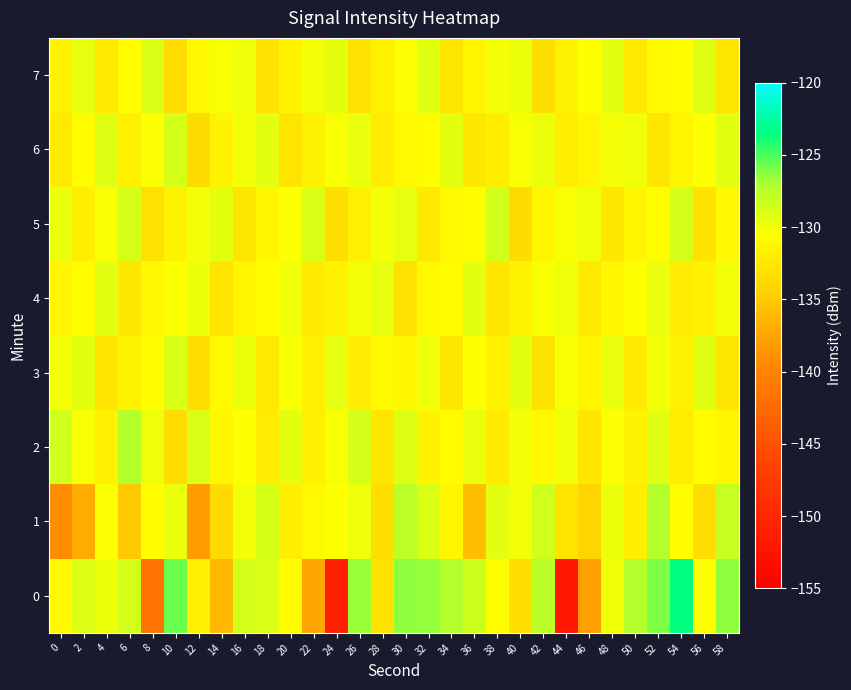

Reading left to right, list all the values displayed in this chart.

0: 0=-131.1	2=-129.1	4=-129.8	6=-128.6	8=-141.6	10=-125.7	12=-131.8	14=-136.2	16=-128.6	18=-129.0	20=-130.7	22=-137.4	24=-151.0	26=-126.6	28=-132.9	30=-126.4	32=-126.6	34=-127.3	36=-128.4	38=-130.7	40=-133.3	42=-127.5	44=-152.0	46=-137.9	48=-130.0	50=-127.3	52=-126.1	54=-123.5	56=-130.4	58=-126.4
1: 0=-139.2	2=-137.0	4=-130.3	6=-134.9	8=-130.6	10=-129.6	12=-138.1	14=-133.6	16=-130.0	18=-128.8	20=-132.0	22=-131.0	24=-130.5	26=-129.8	28=-133.2	30=-127.6	32=-128.9	34=-131.4	36=-135.7	38=-129.3	40=-130.1	42=-128.5	44=-132.8	46=-134.1	48=-129.7	50=-131.9	52=-127.3	54=-130.6	56=-133.4	58=-128.2
2: 0=-128.5	2=-130.2	4=-131.7	6=-127.3	8=-129.8	10=-133.4	12=-128.9	14=-131.2	16=-130.5	18=-132.1	20=-129.4	22=-131.8	24=-130.3	26=-128.7	28=-132.6	30=-129.1	32=-131.5	34=-130.8	36=-129.6	38=-132.3	40=-130.0	42=-131.1	44=-129.9	46=-132.7	48=-130.4	50=-131.6	52=-129.2	54=-132.0	56=-130.7	58=-131.3
3: 0=-130.1	2=-129.4	4=-132.8	6=-131.5	8=-130.6	10=-128.9	12=-133.2	14=-131.0	16=-129.7	18=-132.4	20=-130.3	22=-131.8	24=-129.5	26=-132.1	28=-130.9	30=-131.2	32=-129.8	34=-132.6	36=-130.5	38=-131.7	40=-129.3	42=-132.9	44=-130.2	46=-131.4	48=-129.6	50=-132.3	52=-130.0	54=-131.6	56=-129.1	58=-132.7
4: 0=-131.4	2=-130.8	4=-129.2	6=-132.5	8=-131.1	10=-130.4	12=-129.7	14=-132.8	16=-131.3	18=-130.6	20=-129.9	22=-132.2	24=-131.6	26=-130.1	28=-129.5	30=-132.9	32=-131.0	34=-130.7	36=-129.3	38=-132.6	40=-131.5	42=-130.2	44=-129.8	46=-132.4	48=-131.2	50=-130.5	52=-129.6	54=-132.1	56=-131.7	58=-130.0
5: 0=-129.6	2=-131.9	4=-130.3	6=-128.8	8=-133.1	10=-131.6	12=-130.0	14=-129.4	16=-132.7	18=-131.2	20=-130.5	22=-128.9	24=-133.3	26=-131.8	28=-130.1	30=-129.5	32=-132.4	34=-131.0	36=-130.7	38=-128.6	40=-133.5	42=-131.4	44=-130.2	46=-129.8	48=-132.6	50=-131.3	52=-130.6	54=-128.7	56=-132.9	58=-131.1
6: 0=-132.3	2=-130.7	4=-129.1	6=-131.8	8=-130.4	10=-128.8	12=-133.6	14=-131.5	16=-130.0	18=-129.3	20=-132.8	22=-131.6	24=-130.2	26=-129.6	28=-132.1	30=-131.0	32=-130.8	34=-129.4	36=-132.5	38=-131.9	40=-130.3	42=-129.7	44=-132.0	46=-131.4	48=-130.1	50=-129.9	52=-132.7	54=-131.3	56=-130.5	58=-129.2
7: 0=-131.7	2=-129.5	4=-132.2	6=-130.6	8=-129.0	10=-133.4	12=-131.1	14=-130.3	16=-129.8	18=-132.9	20=-131.5	22=-130.0	24=-129.4	26=-133.1	28=-131.8	30=-130.4	32=-129.2	34=-132.7	36=-131.3	38=-130.1	40=-129.7	42=-133.3	44=-131.6	46=-130.5	48=-129.3	50=-132.4	52=-131.0	54=-130.8	56=-129.1	58=-132.6